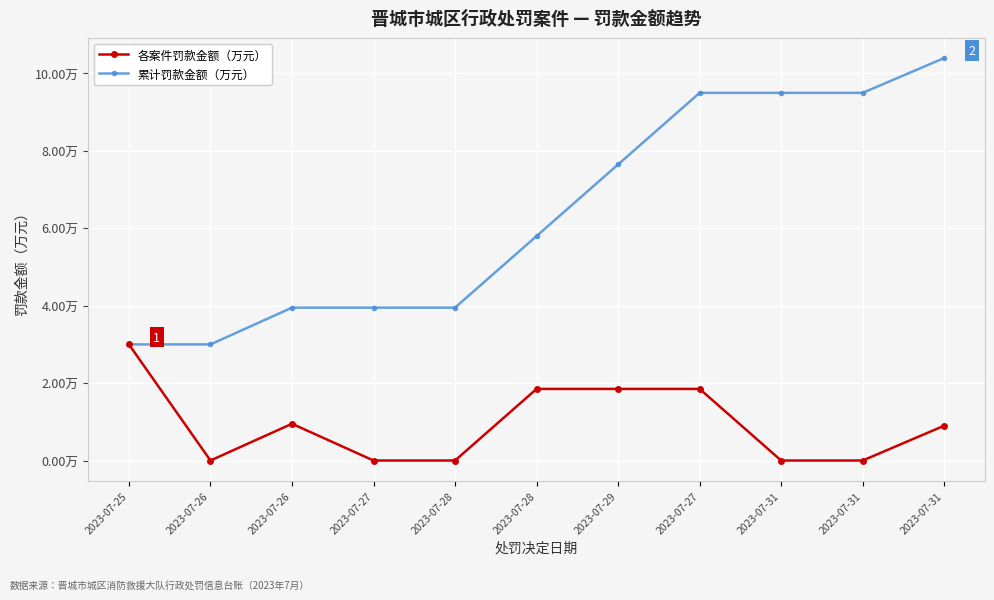

What are all the series names shown in the legend?

各案件罚款金额（万元）, 累计罚款金额（万元）